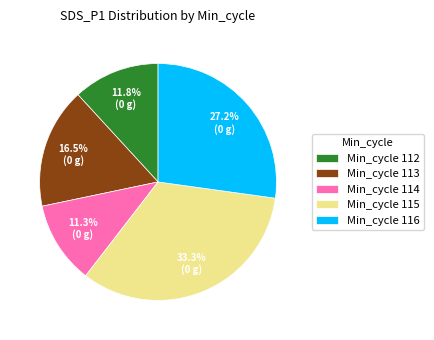

Which category has the smallest portion of the pie?

Min_cycle 114